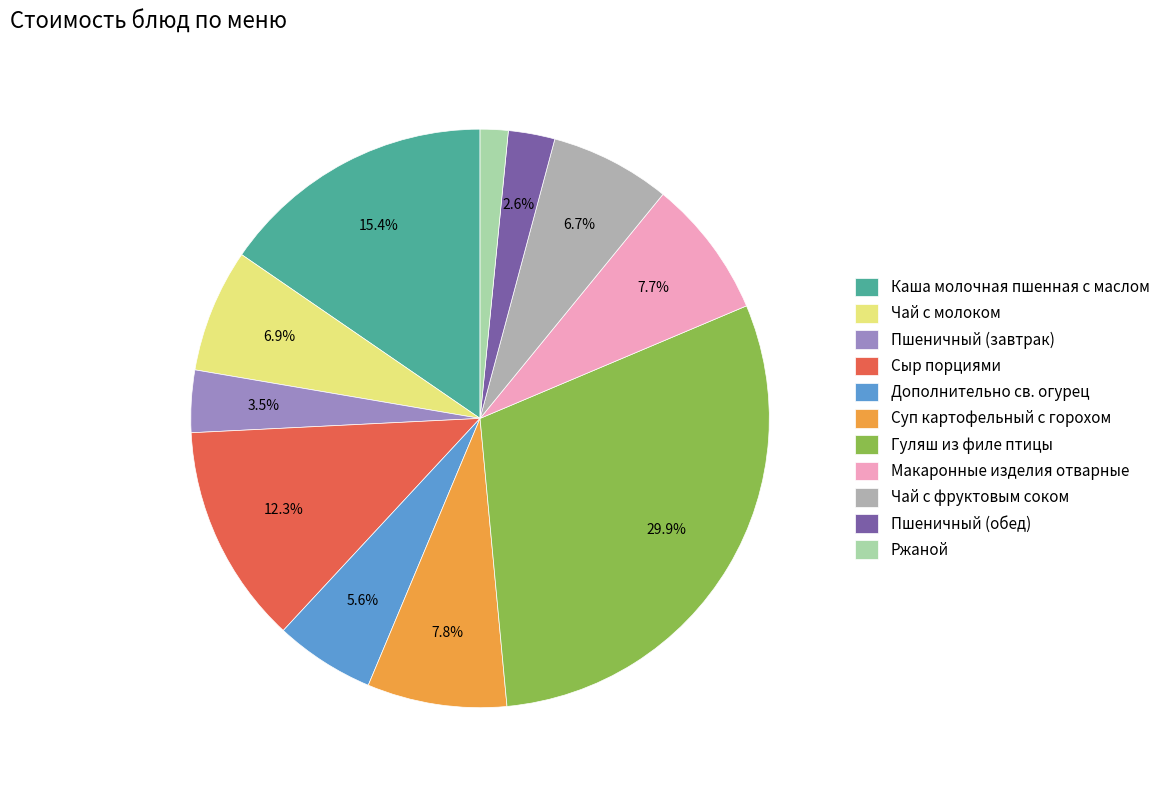

Which category has the biggest portion of the pie?

Гуляш из филе птицы